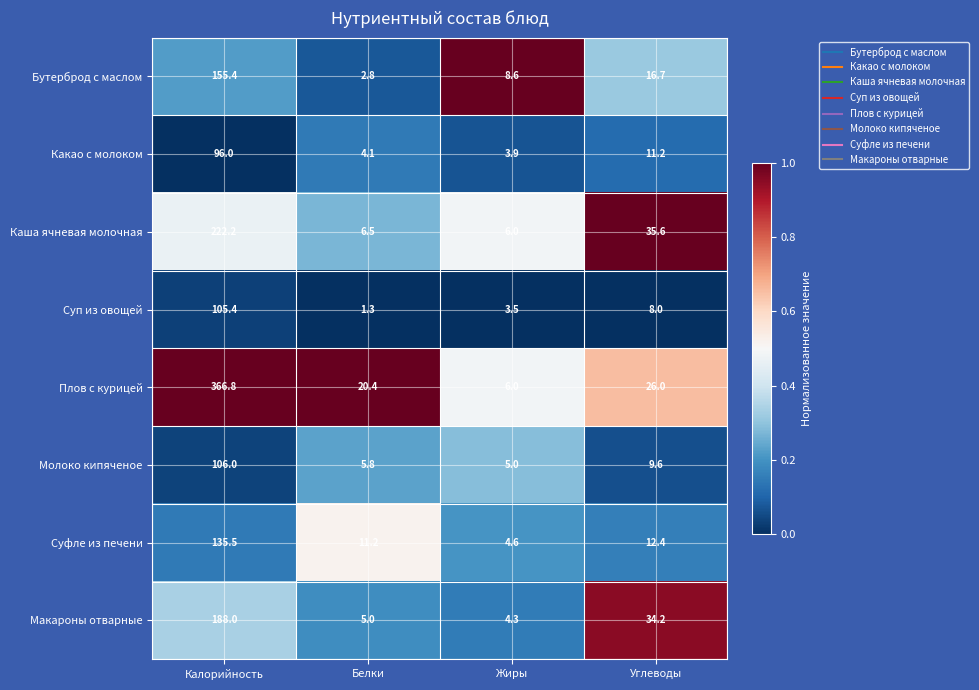

Is it true that Суп из овощей equals 0.6 at Белки?

False